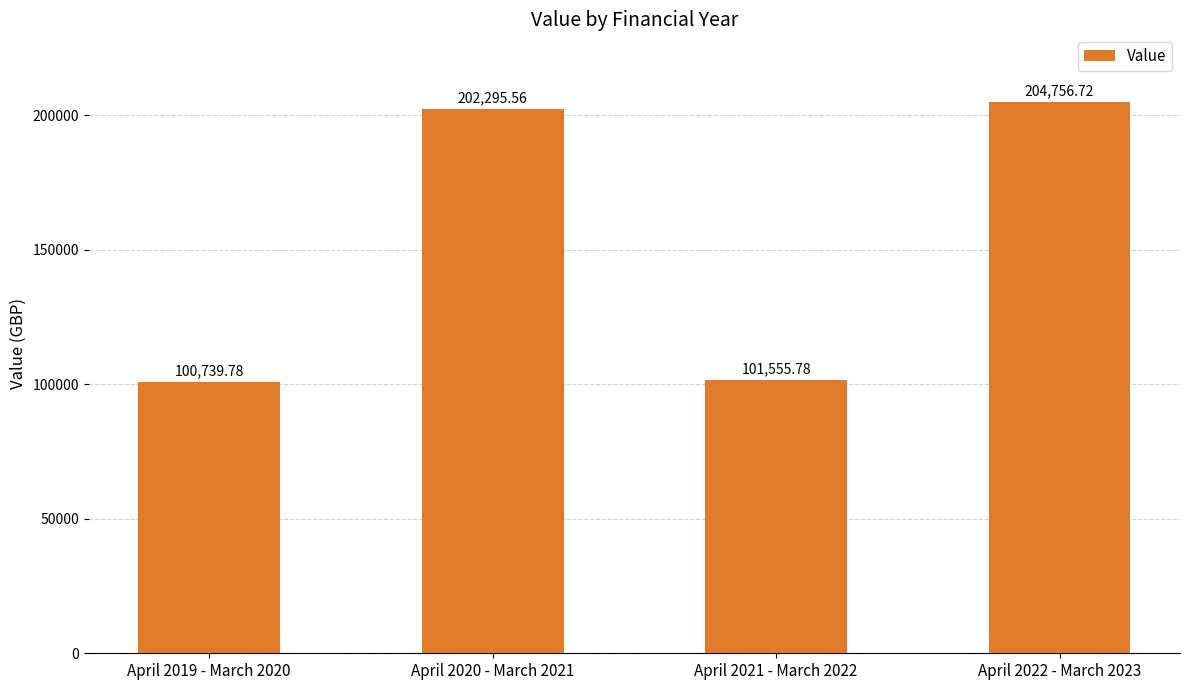

What position from the right is April 2020 - March 2021?

3